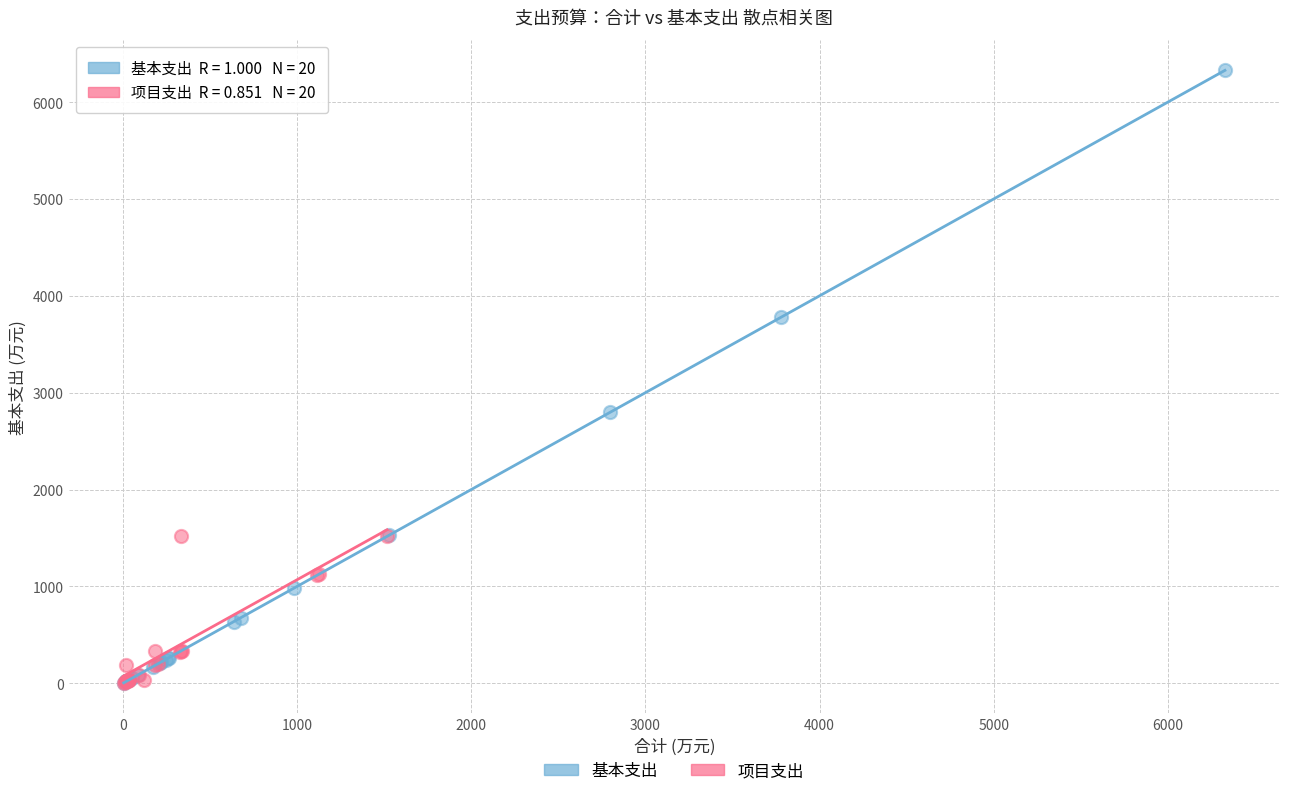

Which series has the largest Y range (max minus min)?

基本支出